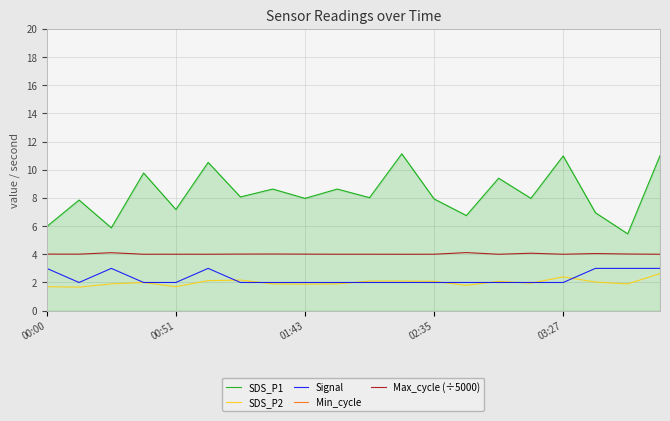

True or false: Signal and Min_cycle cross at least once.

False